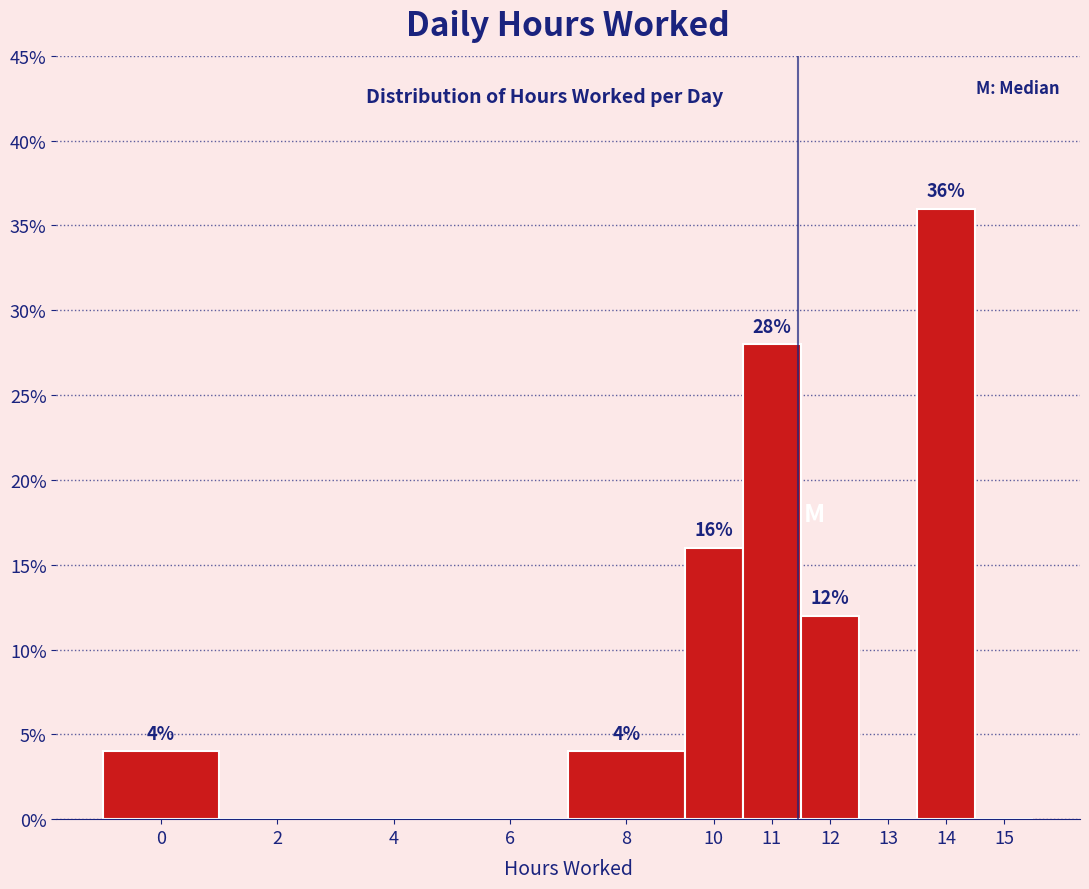

Reading left to right, extract all data points from this chart.

0=4.0	2=0.0	4=0.0	6=0.0	8=4.0	10=16.0	11=28.0	12=12.0	13=0.0	14=36.0	15=0.0